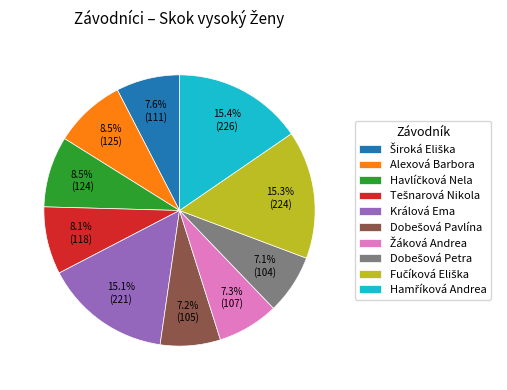

Is there any slice that represents more than half of the pie?

No